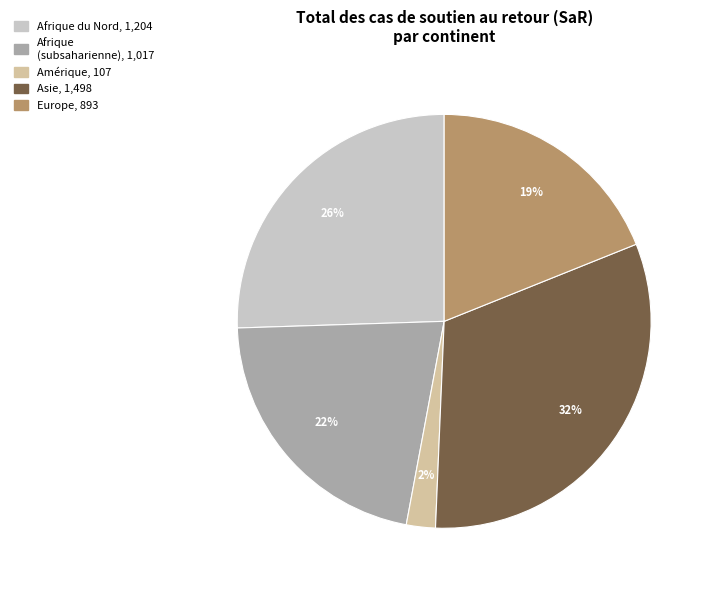

Is there any slice that represents more than half of the pie?

No